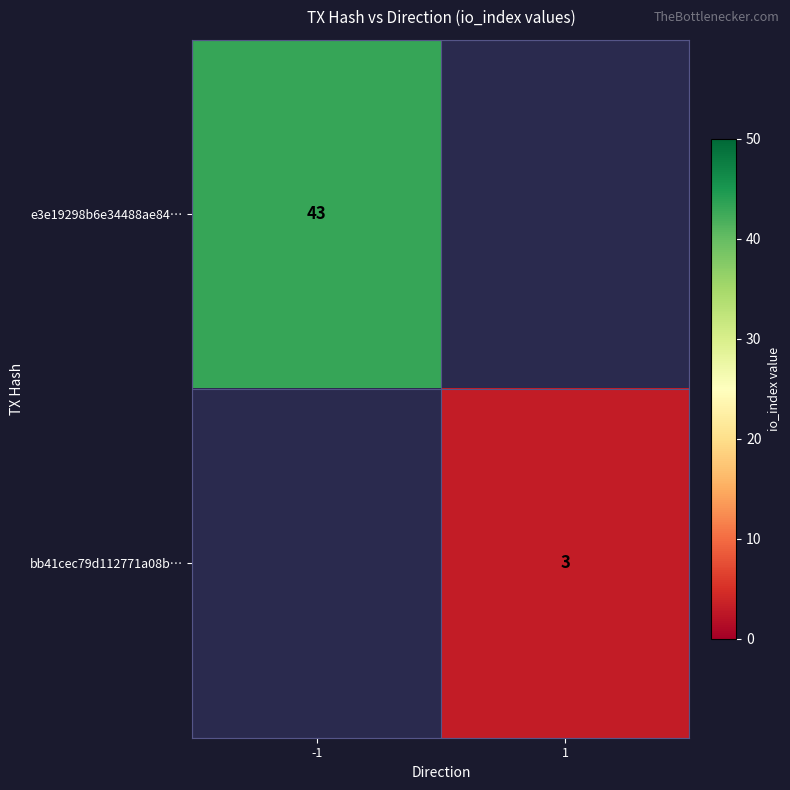

True or false: e3e19298b6e34488ae84… has a value of 43 at -1.

True